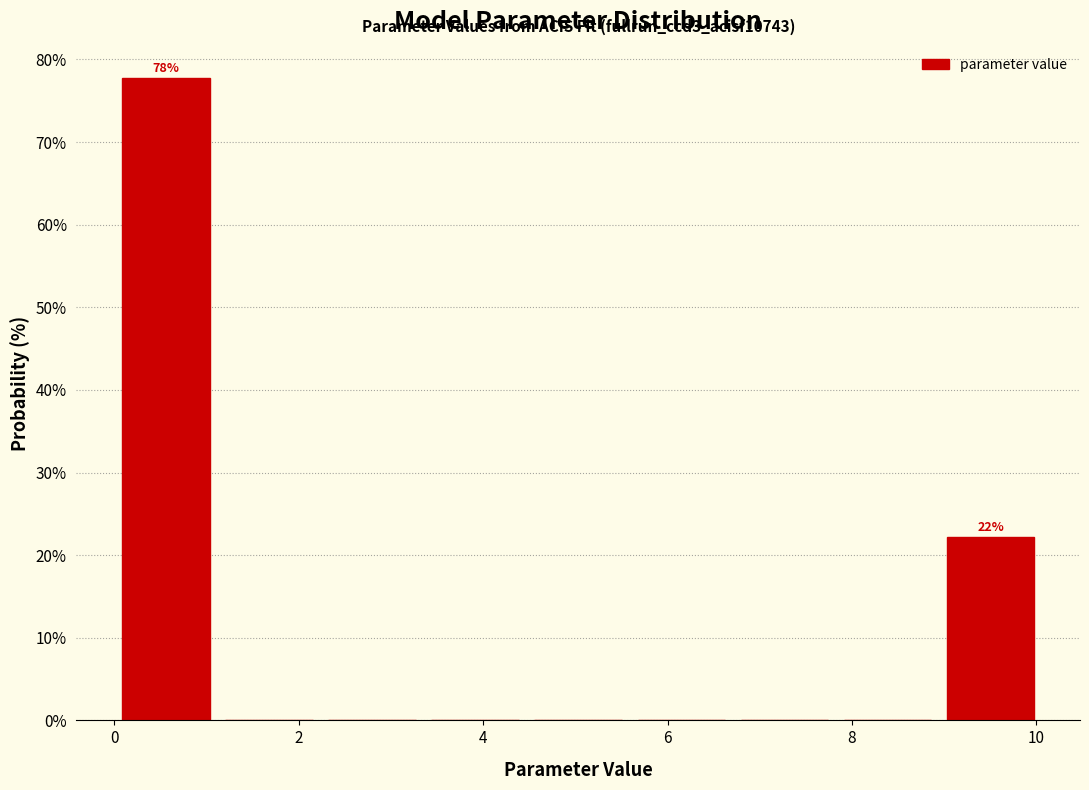

Over which range of the x-axis is the bar tallest?

0.0 to 1.2